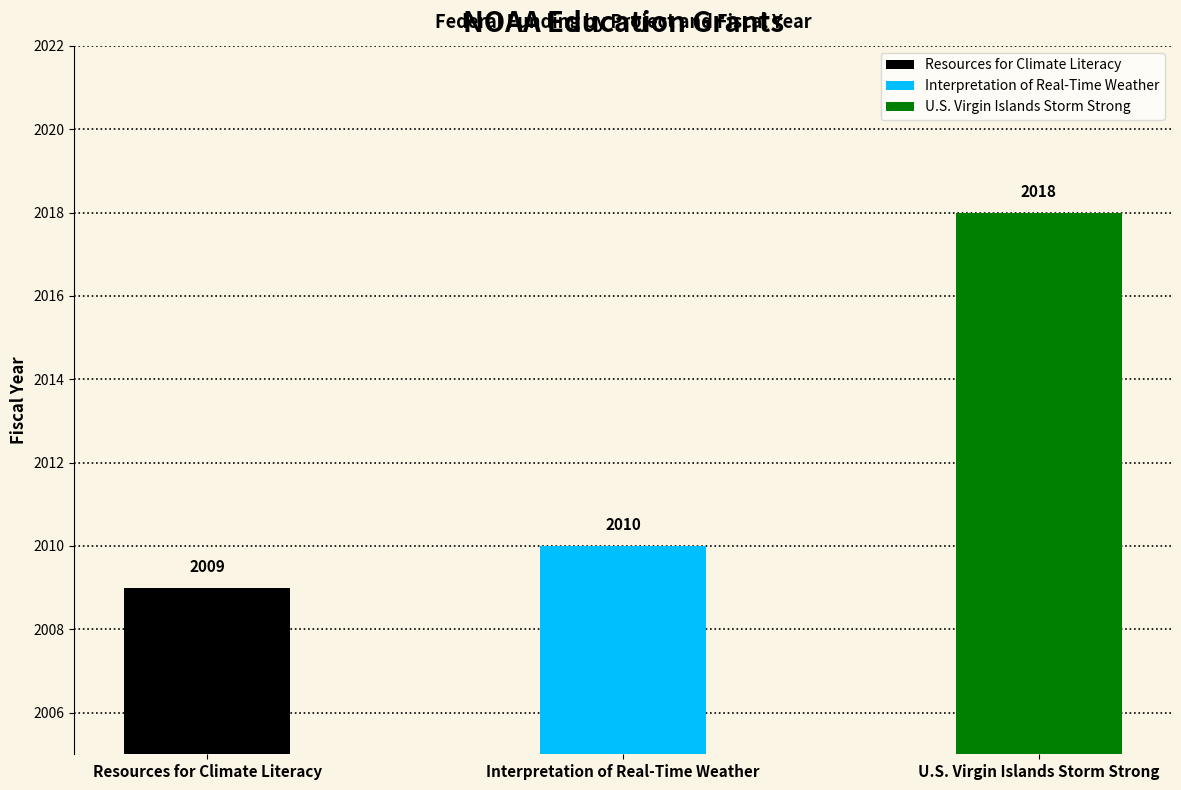

Rank the categories by value from lowest to highest.

Resources for Climate Literacy, Interpretation of Real-Time Weather, U.S. Virgin Islands Storm Strong